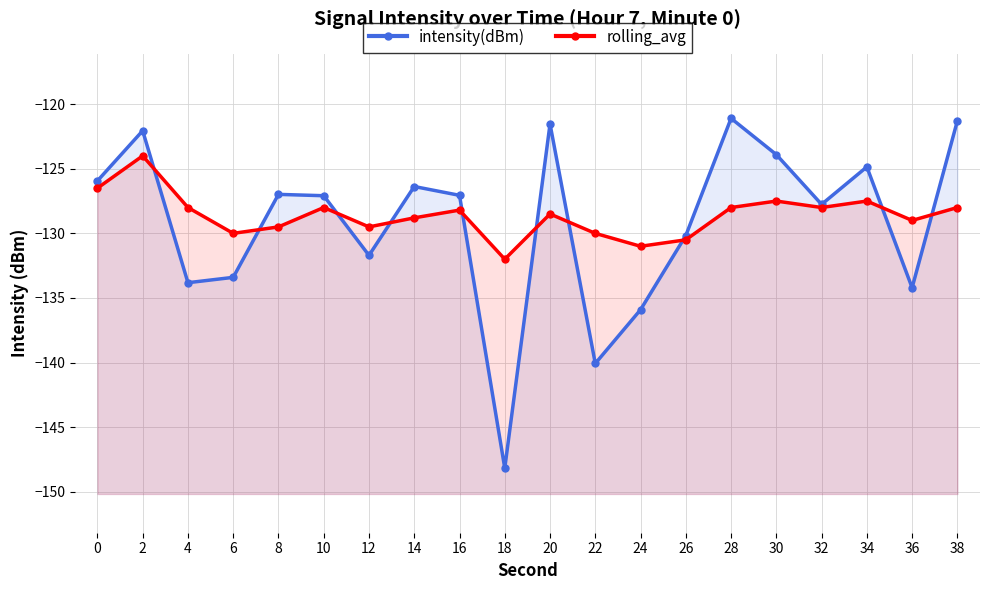

What is the lowest value of the rolling_avg series?

-132.0